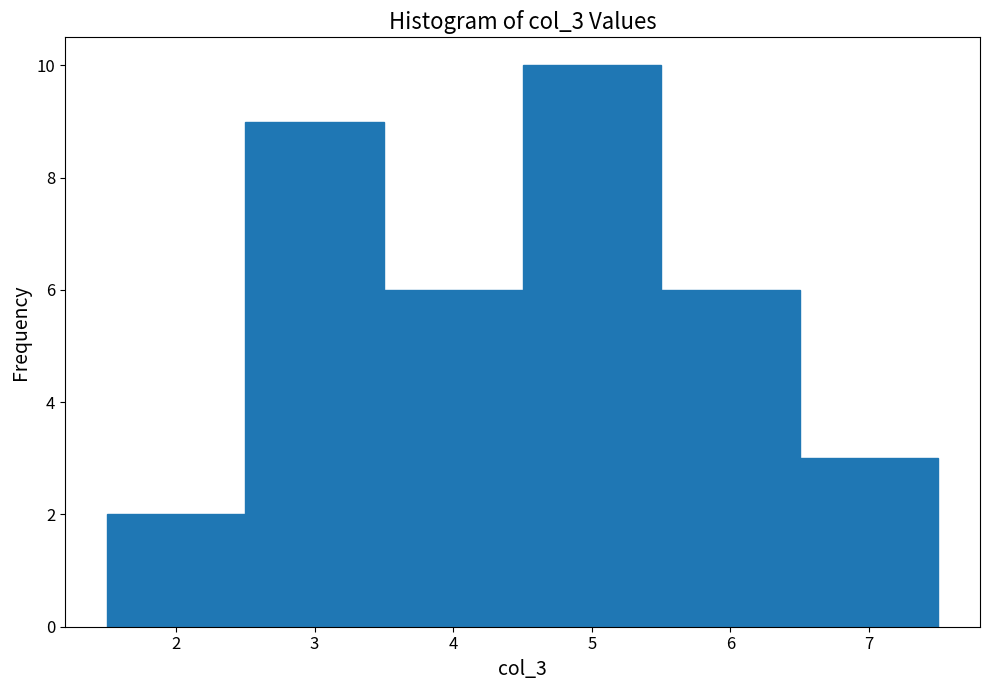

Which range on the x-axis has the tallest bar?

4.5 to 5.5